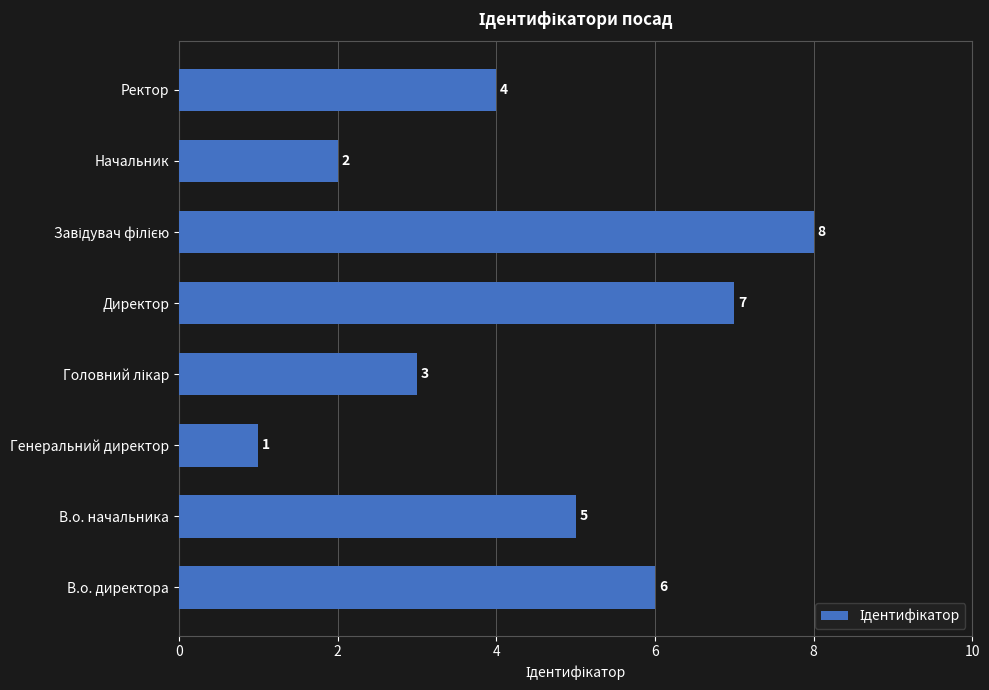

Between Ректор and В.о. начальника, which is larger?

В.о. начальника